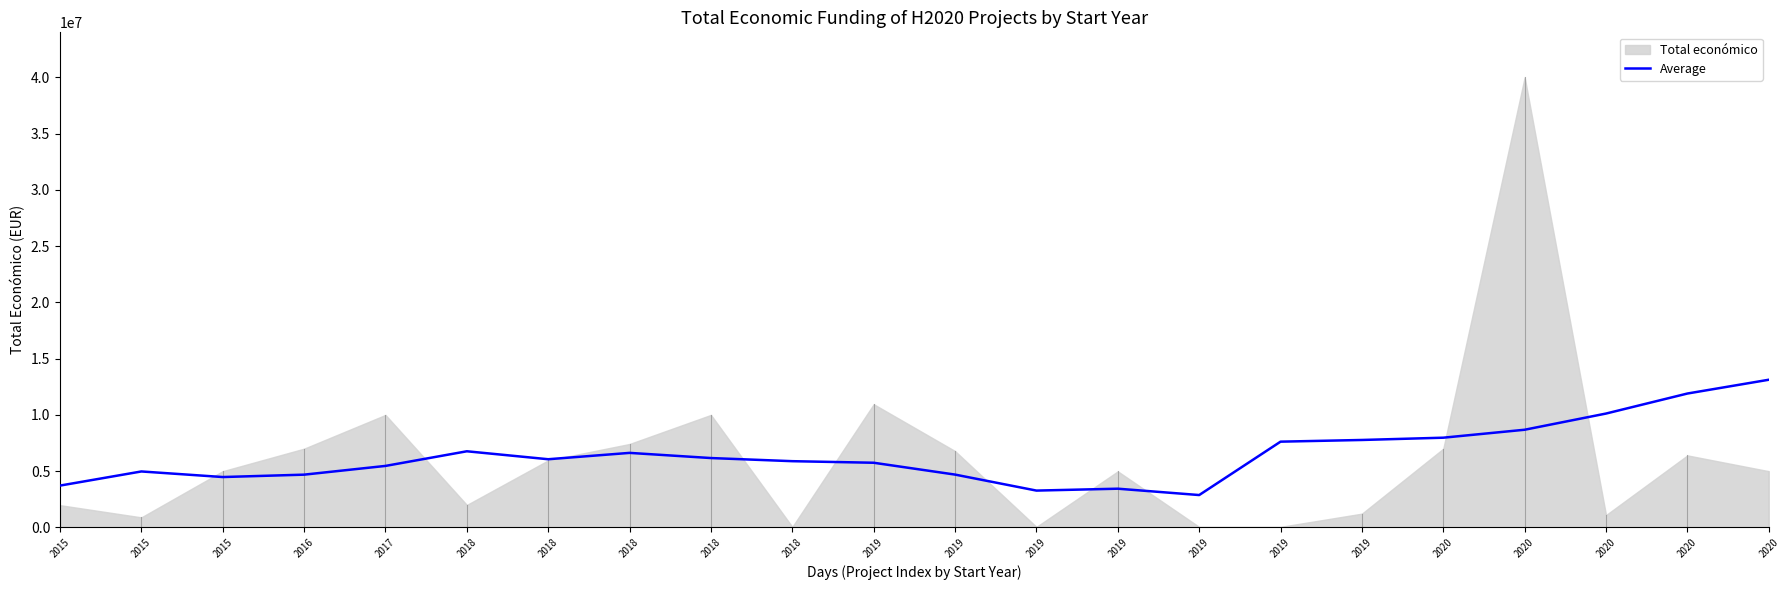

Reading left to right, what are all the values shown in this chart?

3718407.8	4974581.6	4478534.5	4690460.9	5467320.3	6767963.0	6060868.3	6625179.4	6166293.4	5887965.0	5748458.7	4696102.9	3274674.4	3442494.7	2878078.0	7622781.6	7772781.6	7975165.7	8682221.9	10120925.5	11900162.2	13125389.2